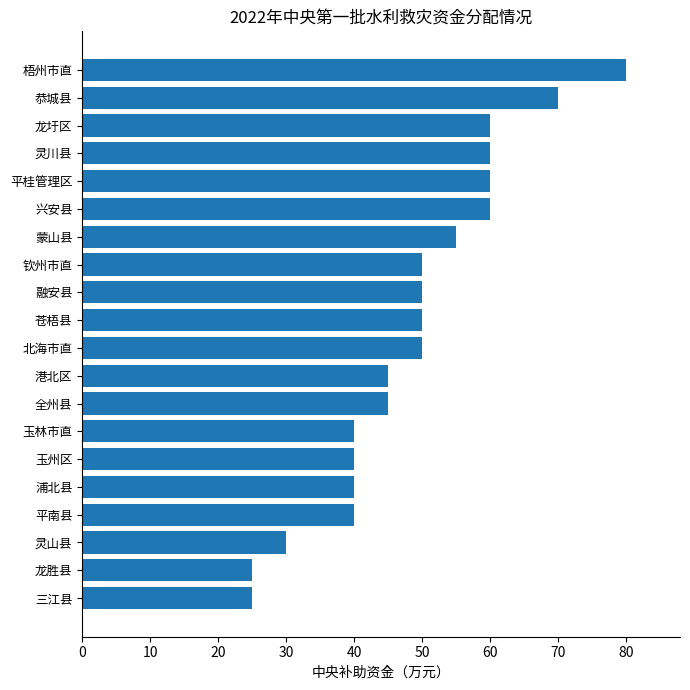

Reading bottom to top, extract all data points from this chart.

三江县=25	龙胜县=25	灵山县=30	平南县=40	浦北县=40	玉州区=40	玉林市直=40	全州县=45	港北区=45	北海市直=50	苍梧县=50	融安县=50	钦州市直=50	蒙山县=55	兴安县=60	平桂管理区=60	灵川县=60	龙圩区=60	恭城县=70	梧州市直=80